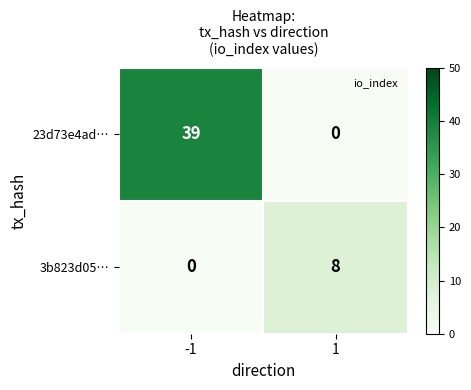

What is the maximum value shown in the chart?

39